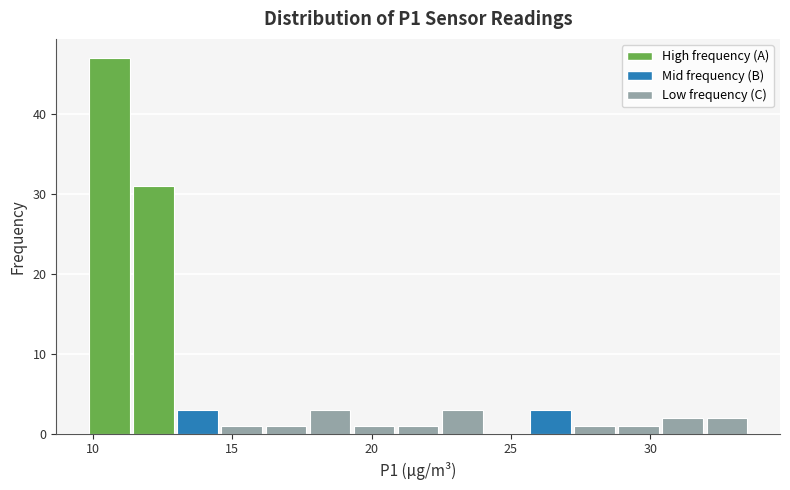

Around what value on the x-axis is the tallest bar? Give the approximate position of its centre, as read against the axis.

10.5